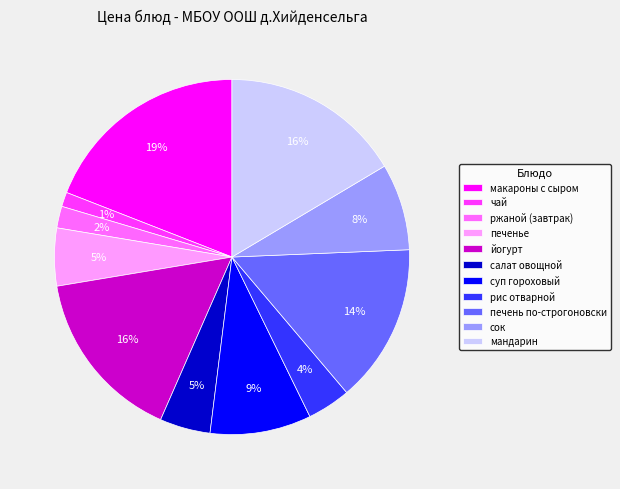

Approximately how many times larger is the value at суп гороховый compared to мандарин?

0.6